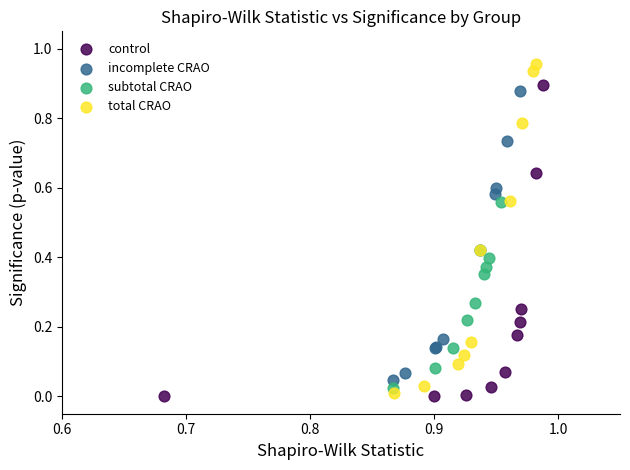

What are all the series names shown in the legend?

control, incomplete CRAO, subtotal CRAO, total CRAO